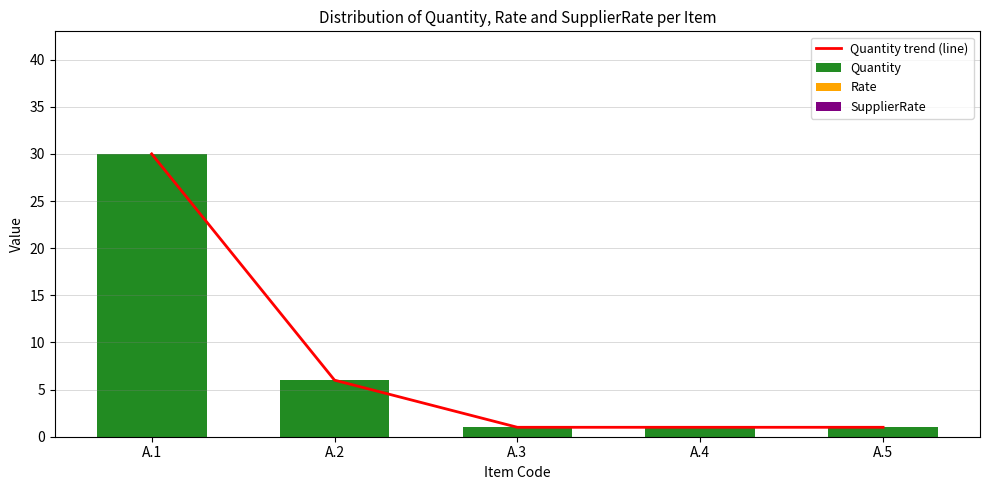

What is the spread (max minus min) of values at A.5?

1